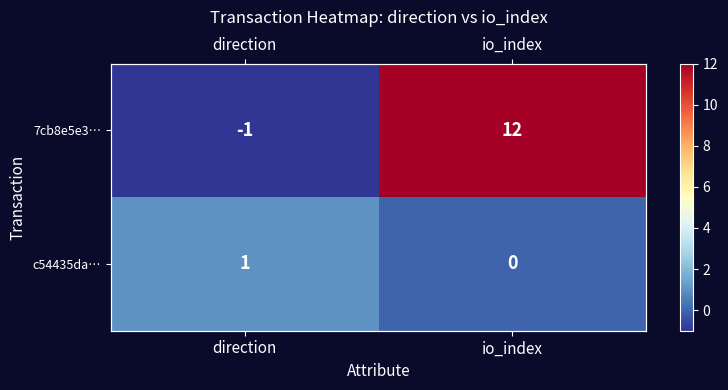

What is the spread (max minus min) of values at direction?

2